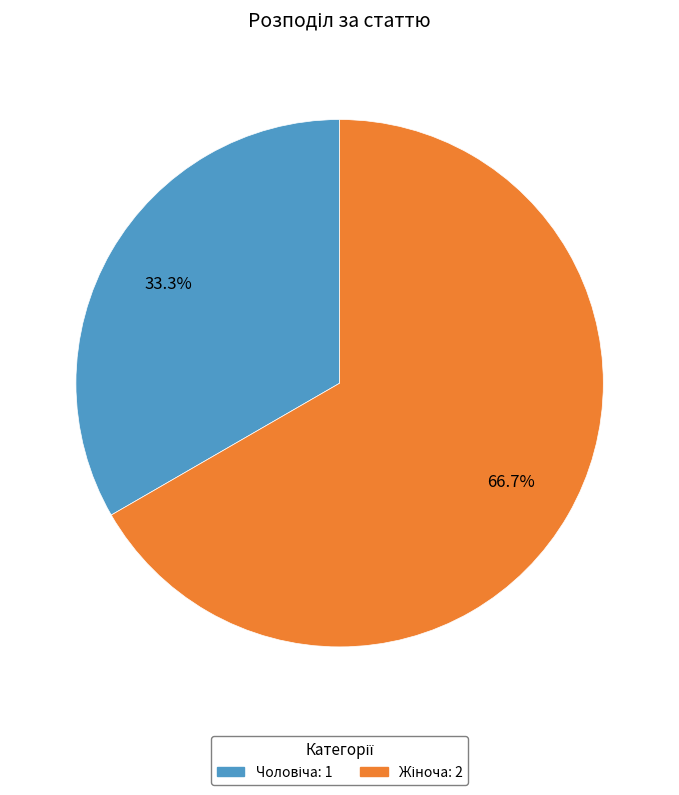

Is there a majority slice in this chart?

Yes